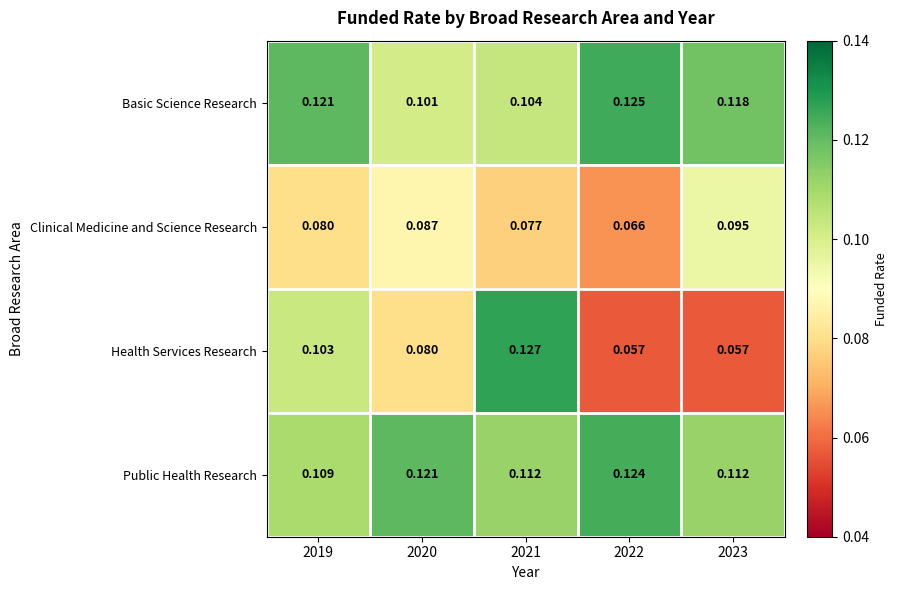

Which series has the largest total across all categories?

Public Health Research